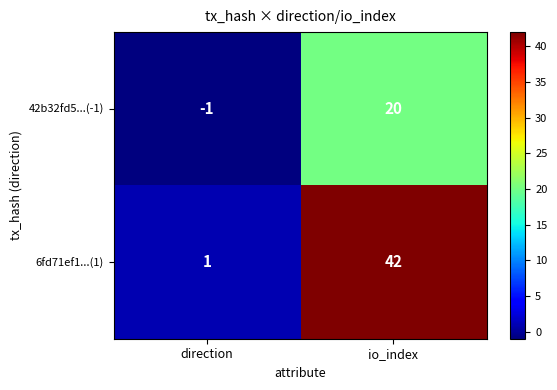

At which label is 42b32fd5...(-1) closest to 9?

direction